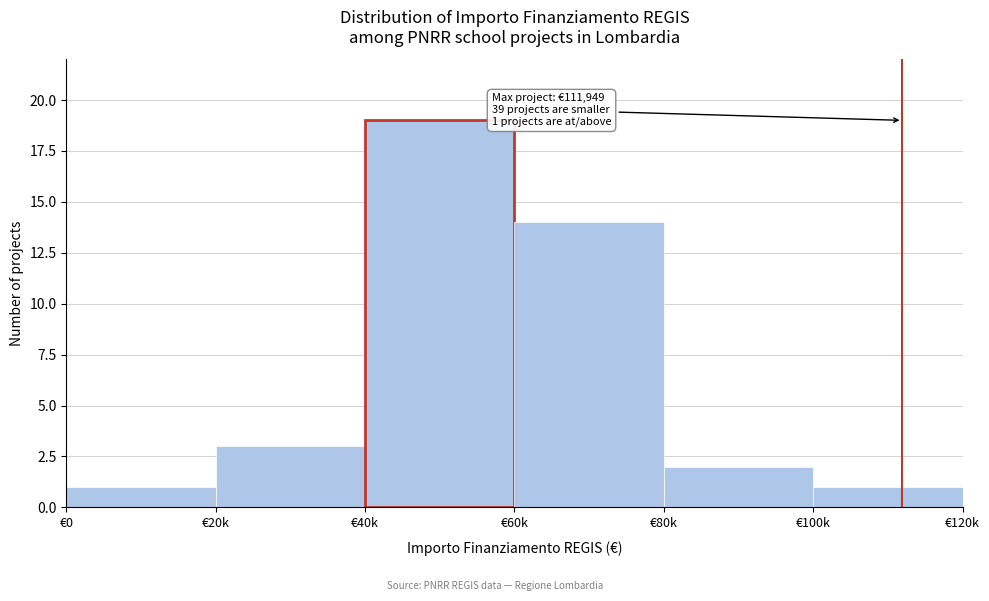

Reading left to right, list all the values displayed in this chart.

€0=1	€20k=3	€40k=19	€60k=14	€80k=2	€100k=1